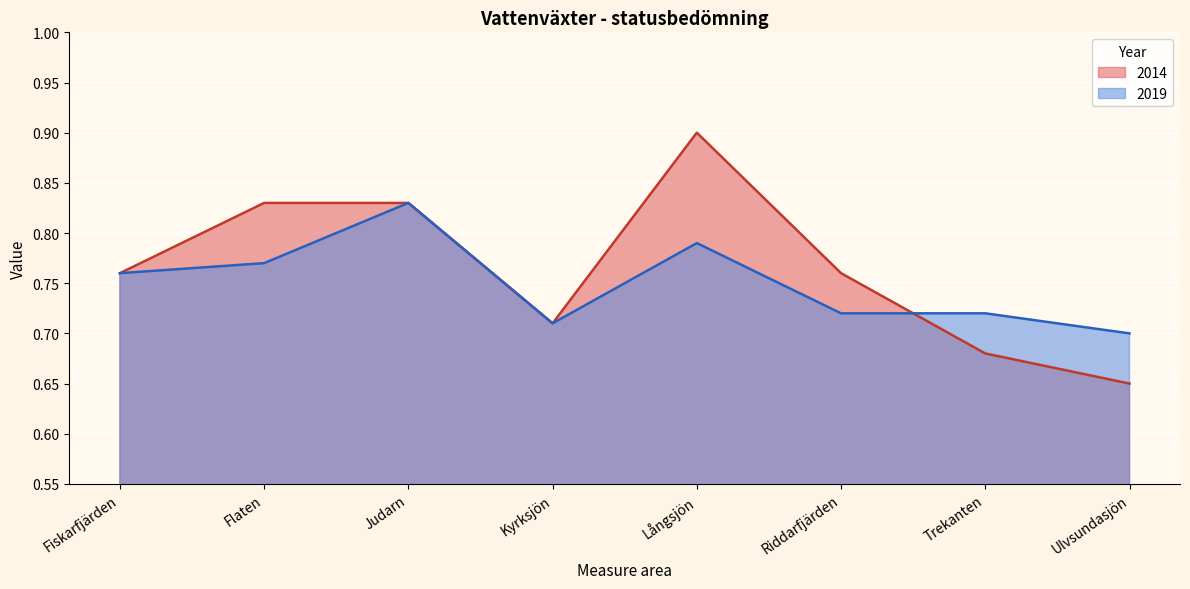

True or false: the data has more than 2 interior local peaks.

False